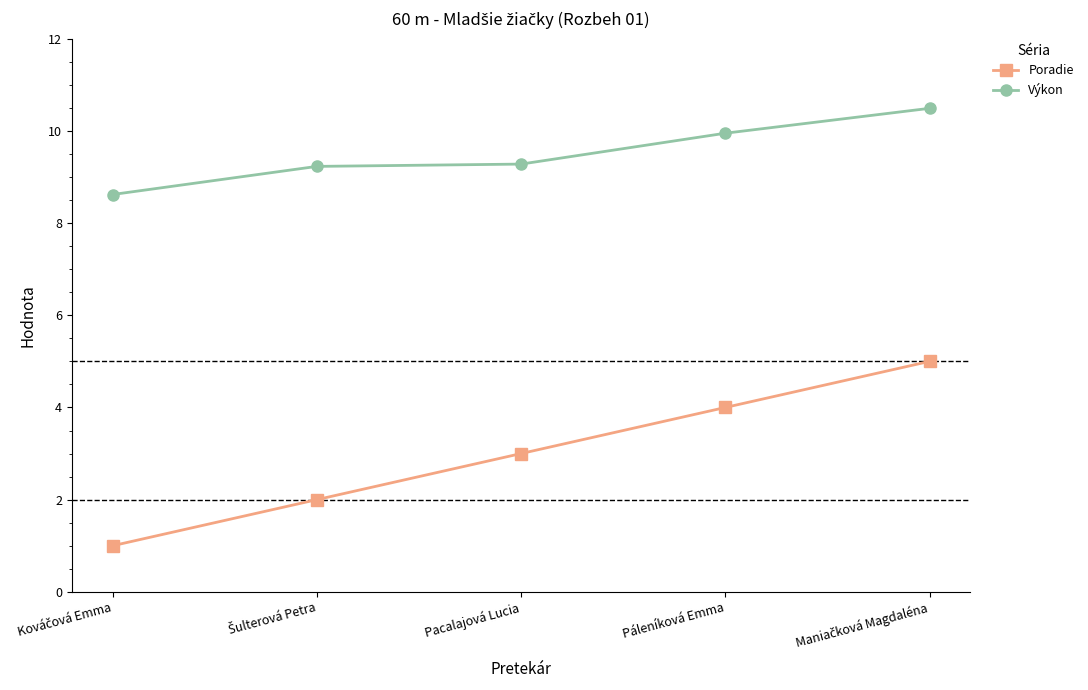

What is the highest value of the Poradie series?

5.0